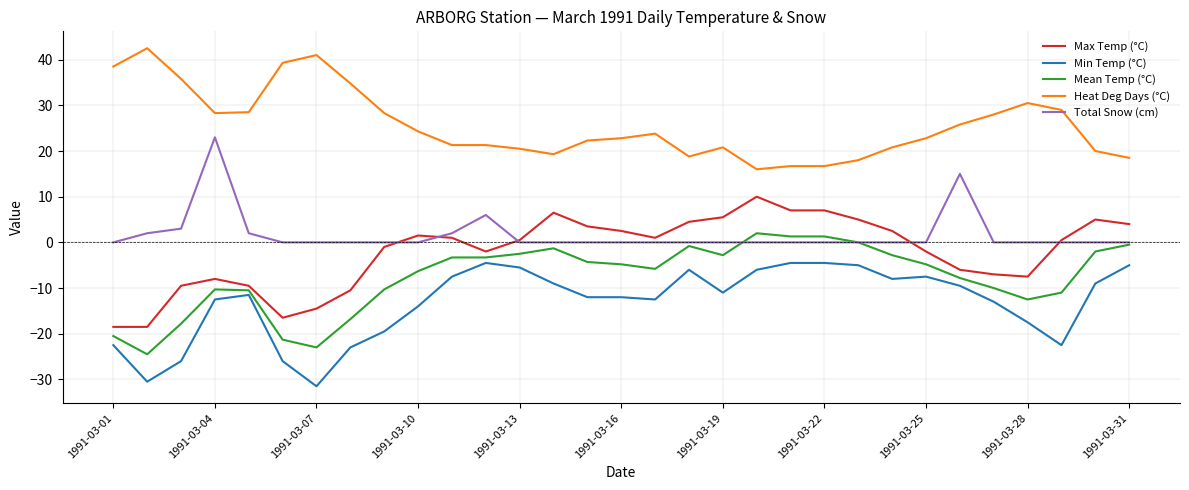

Rank the series by their maximum value, from lowest to highest.

Min Temp (°C), Mean Temp (°C), Max Temp (°C), Total Snow (cm), Heat Deg Days (°C)